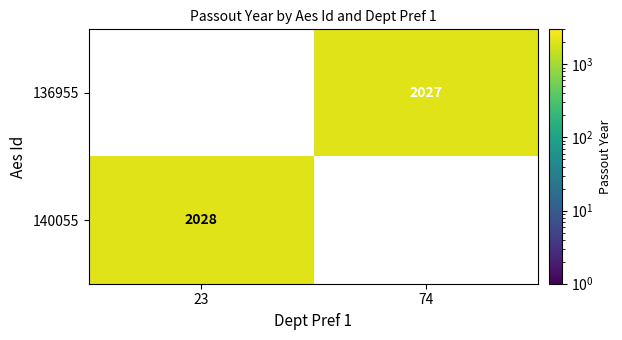

What is the sum of the 136955 values at 74 and 23?

2027